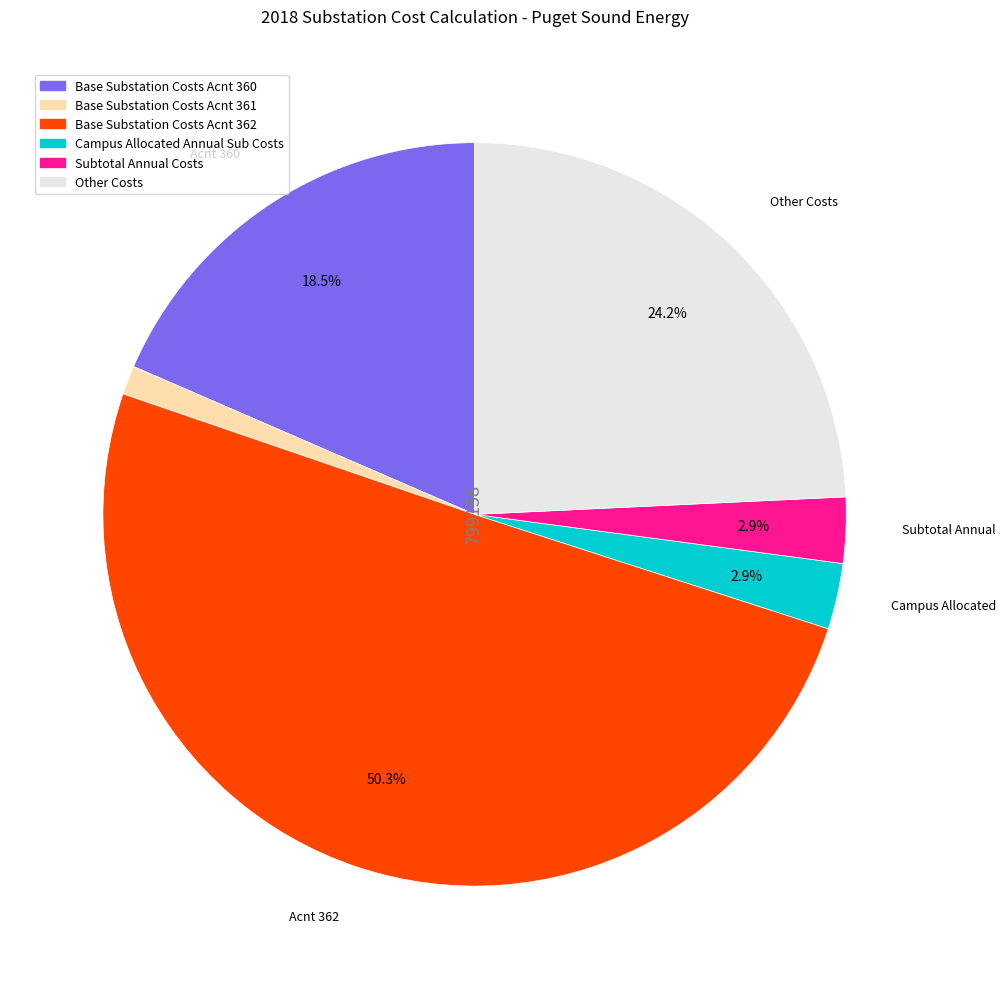

Is Campus Allocated Annual Sub Costs the majority of the pie?

No